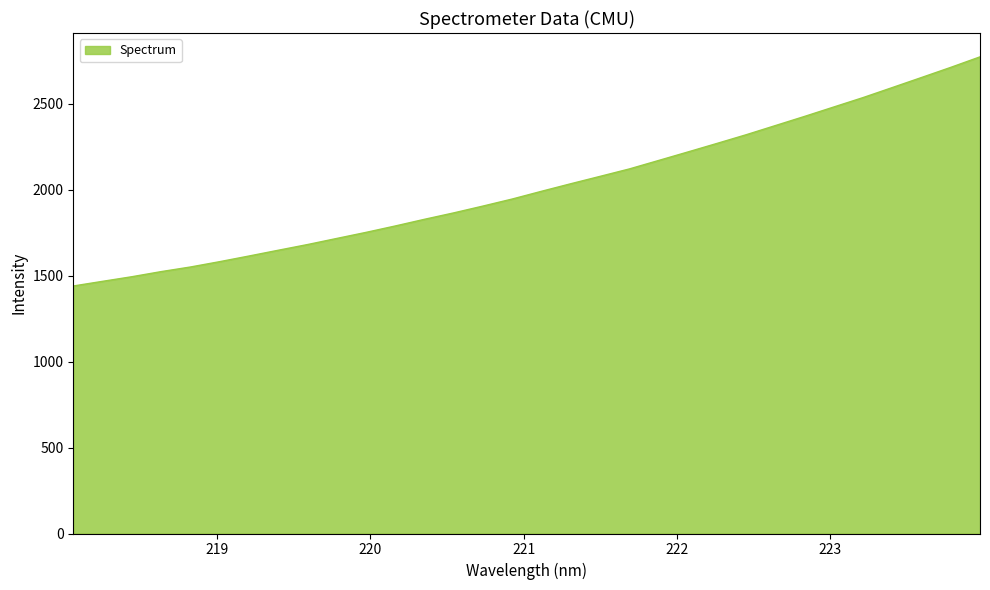

What is the minimum value shown in the chart?

1439.8